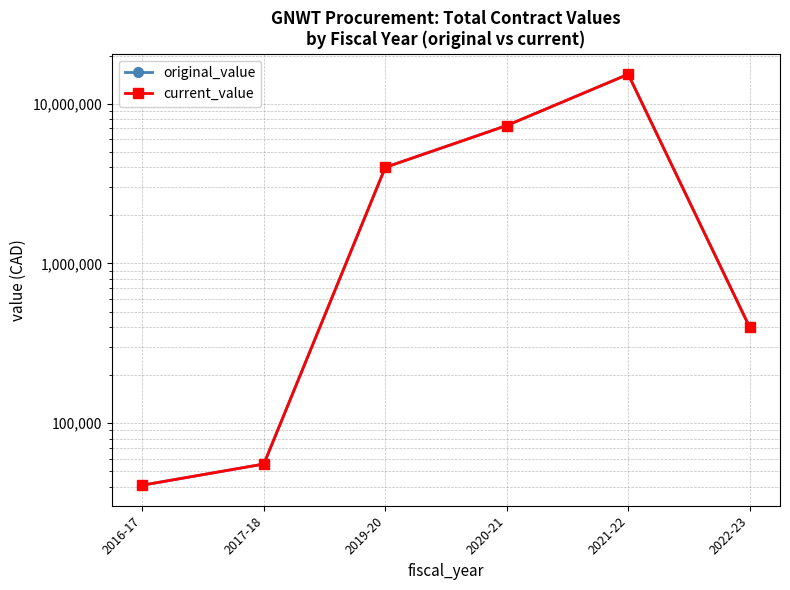

Is this an area chart (filled region under the line)?

No